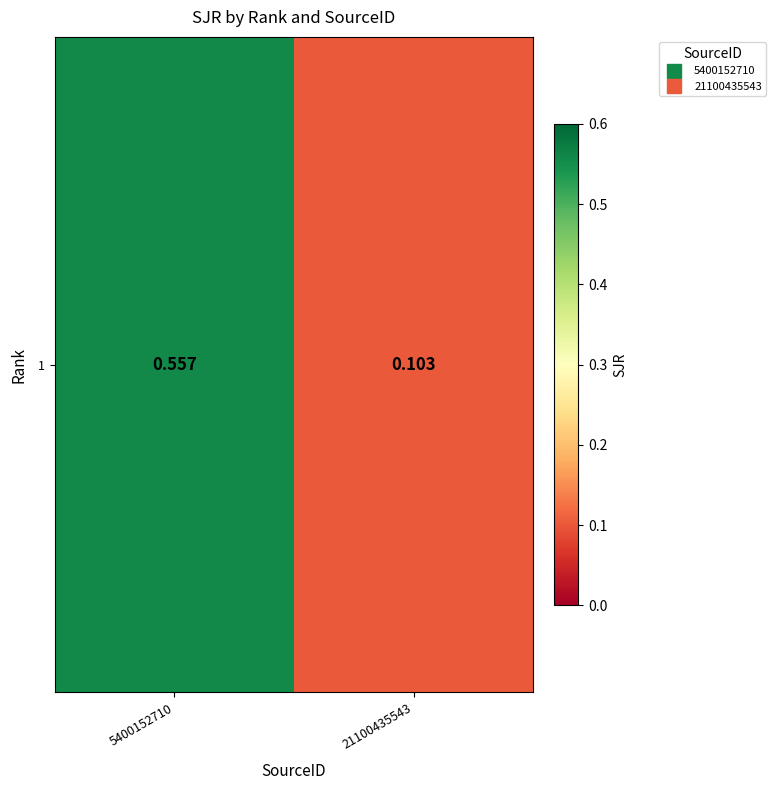

What is the approximate value at 5400152710?

0.6